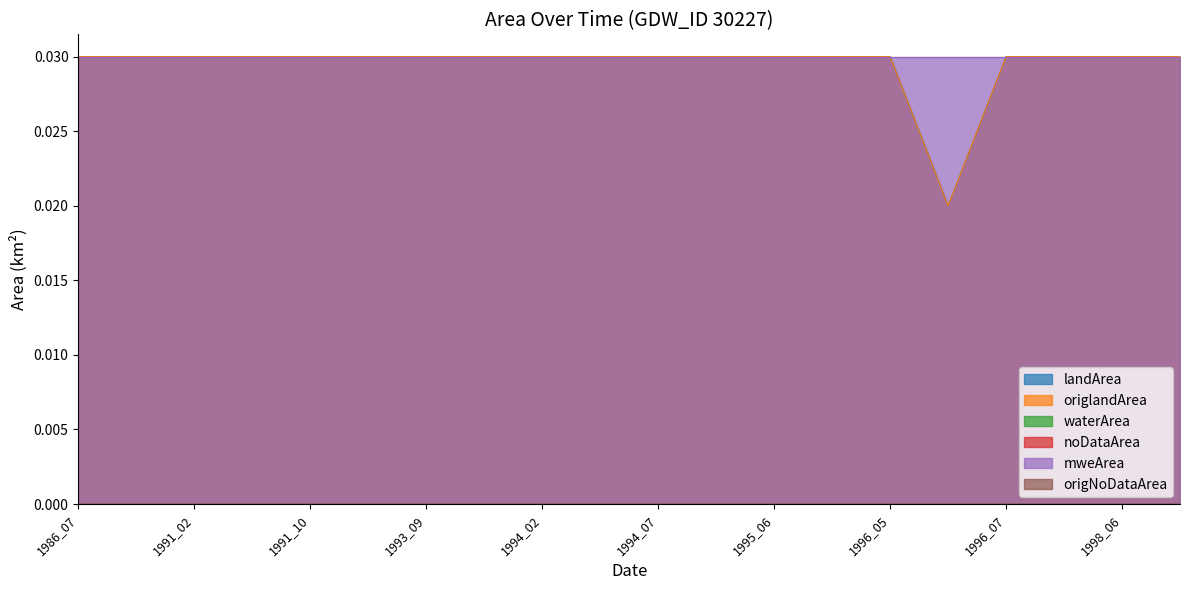

True or false: waterArea and mweArea intersect in this chart.

False